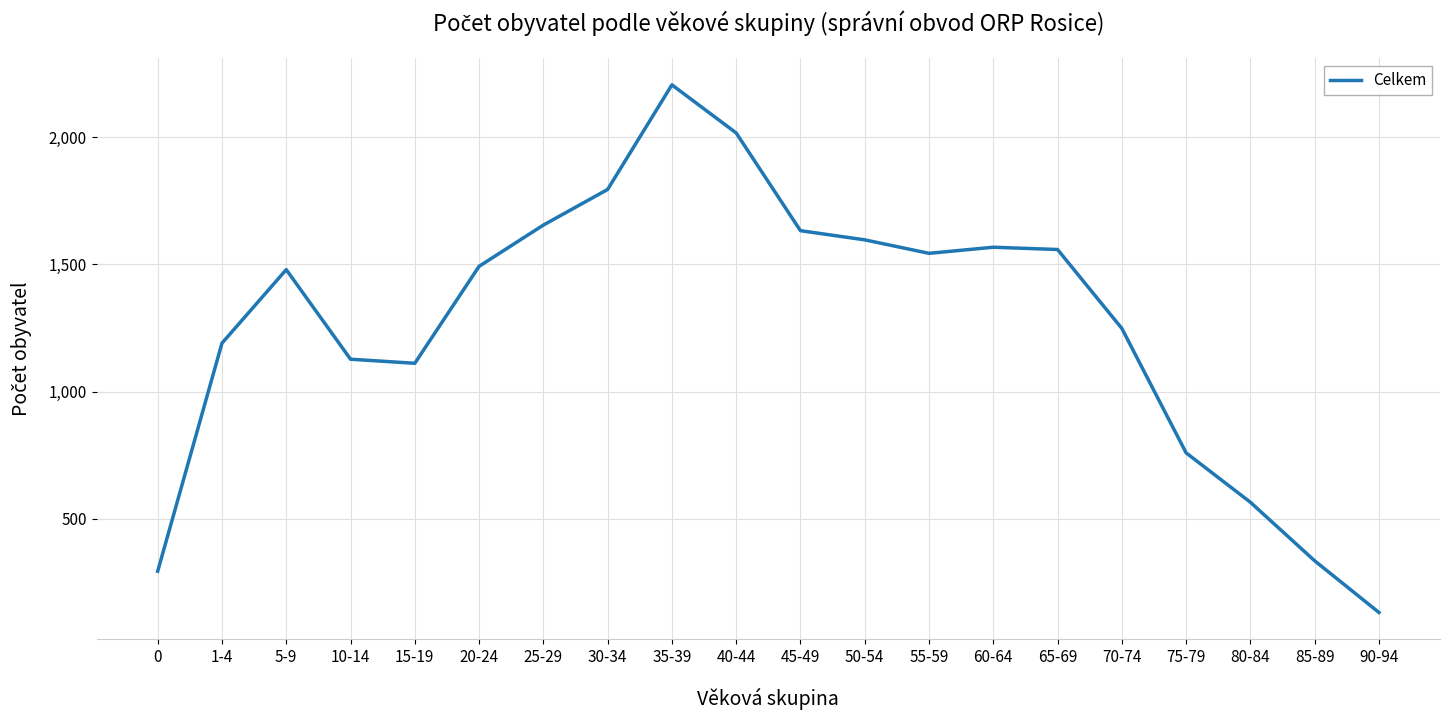

What is the difference between the maximum and minimum values?

2073